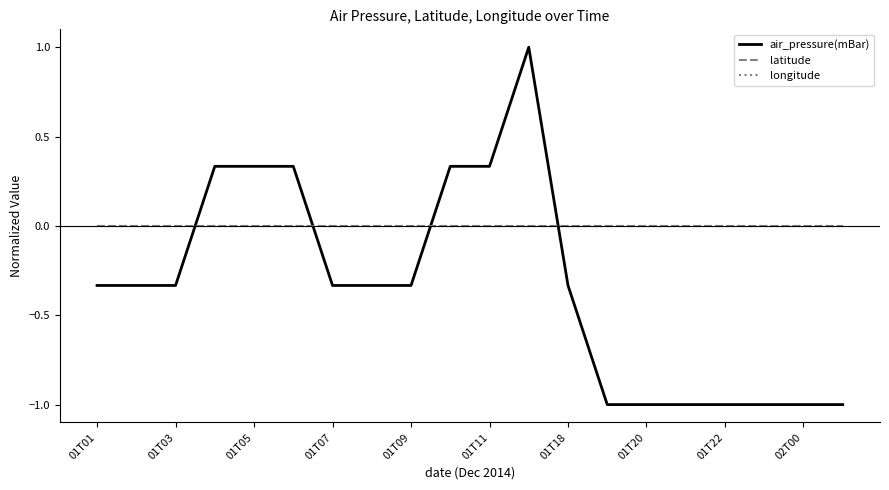

Reading left to right, what are all the values shown in this chart?

air_pressure(mBar): -0.3	-0.3	-0.3	0.3	0.3	0.3	-0.3	-0.3	-0.3	0.3	0.3	1.0	-0.3	-1.0	-1.0	-1.0	-1.0	-1.0	-1.0	-1.0
latitude: 0.0	0.0	0.0	0.0	0.0	0.0	0.0	0.0	0.0	0.0	0.0	0.0	0.0	0.0	0.0	0.0	0.0	0.0	0.0	0.0
longitude: 0.0	0.0	0.0	0.0	0.0	0.0	0.0	0.0	0.0	0.0	0.0	0.0	0.0	0.0	0.0	0.0	0.0	0.0	0.0	0.0